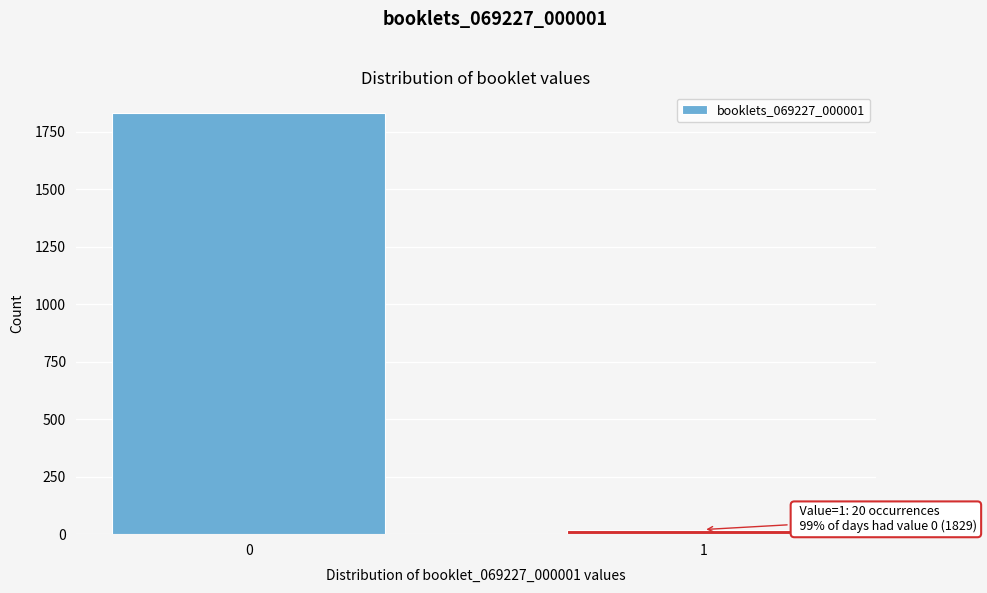

Reading left to right, list all the values displayed in this chart.

0=1829	1=20